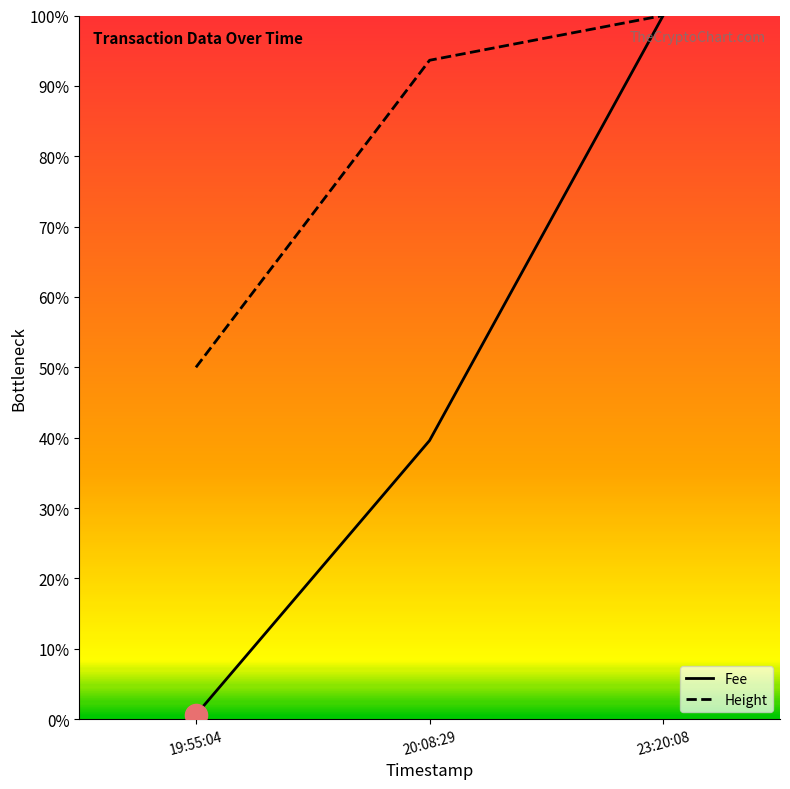

What is the approximate value of Fee at 20:08:29?

0.4